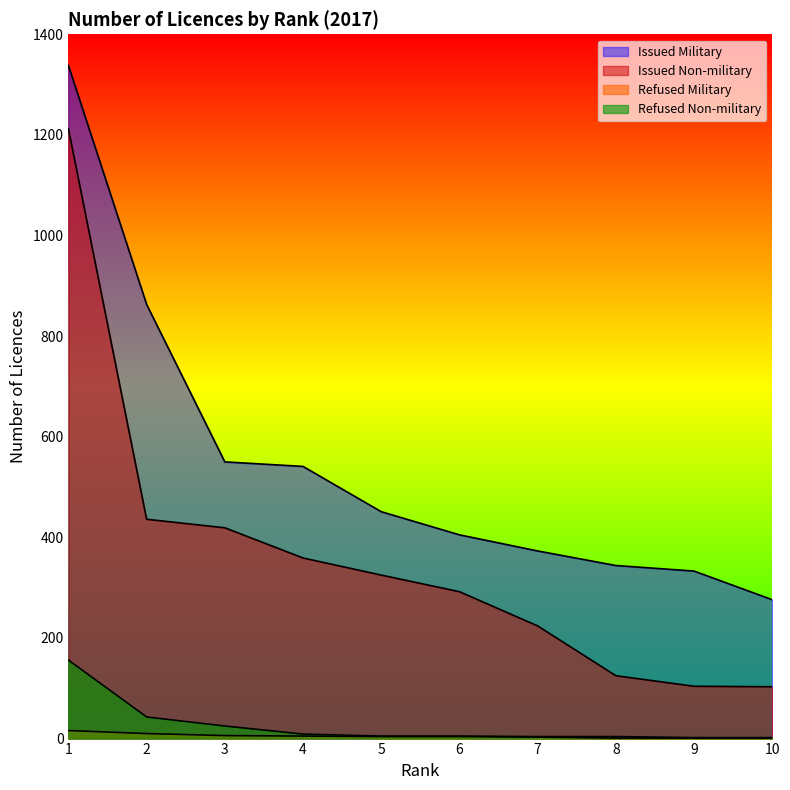

At how many categories does at least one series exceed 692?

2